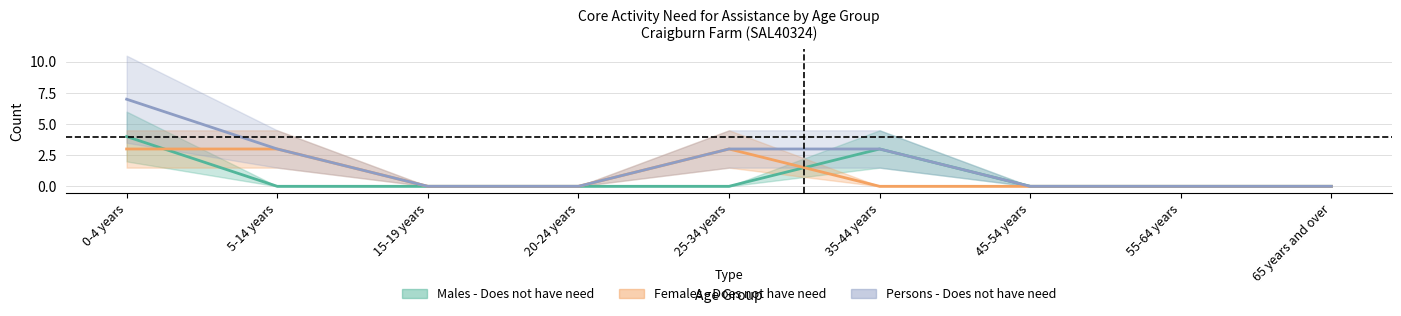

True or false: Males - Does not have need and Females - Does not have need cross at least once.

True